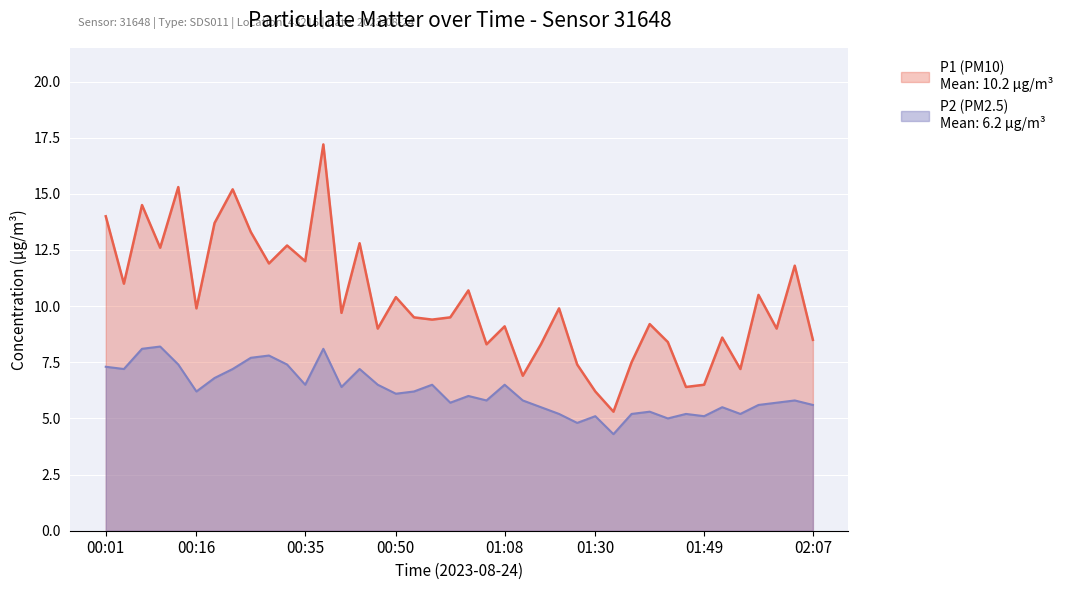

How many interior local valleys does the P2 (PM2.5) series have?

12